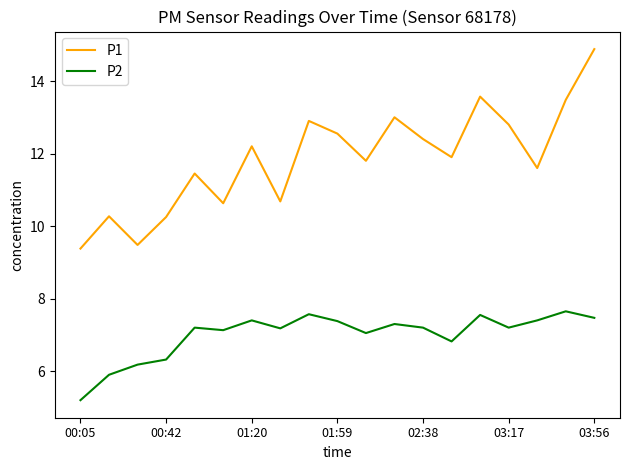

True or false: P1 and P2 intersect in this chart.

False